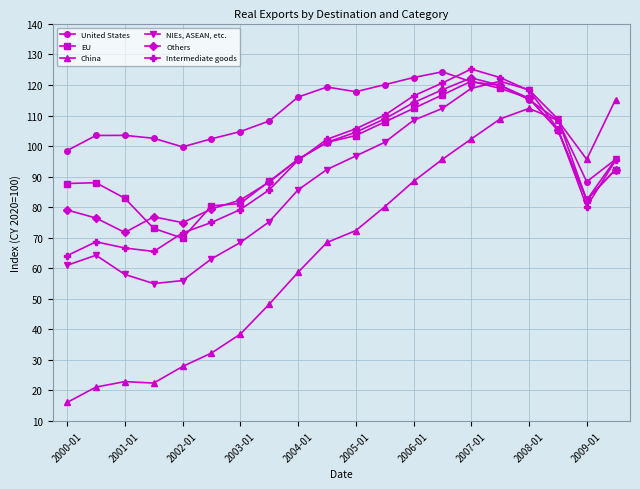

What is the lowest value of the Others series?

71.7